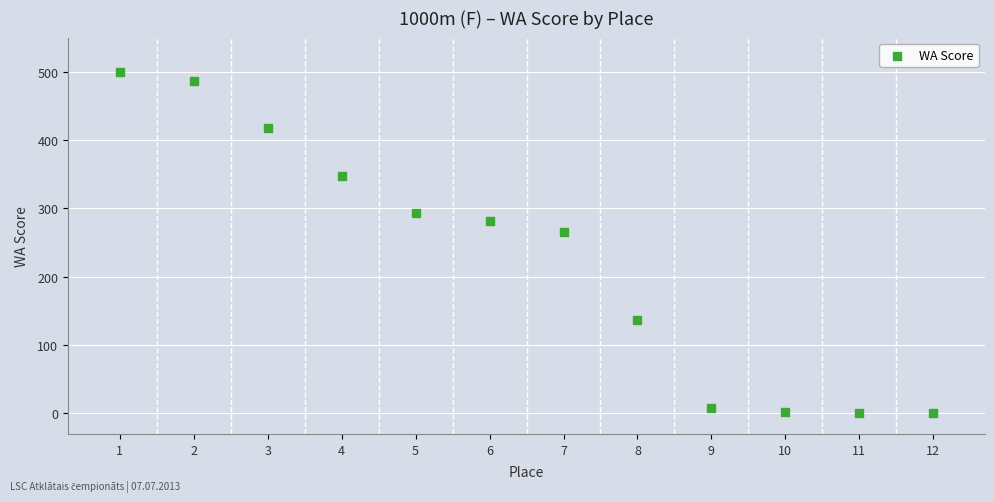

What Y value in the scatter plot is closest to 249?

266